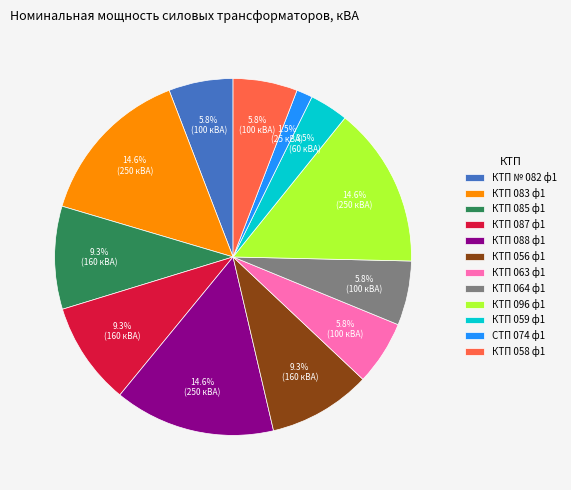

Between КТП 059 ф1 and КТП 063 ф1, which is larger?

КТП 063 ф1